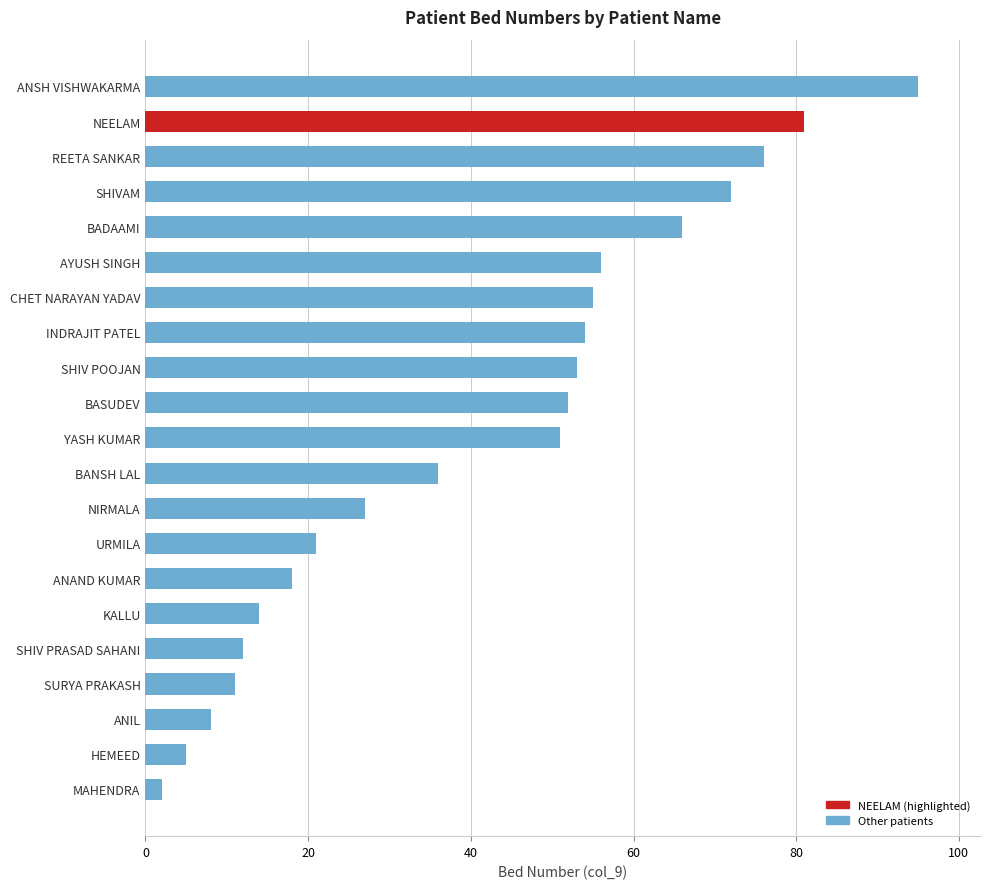

Rank the categories by value from lowest to highest.

MAHENDRA, HEMEED, ANIL, SURYA PRAKASH, SHIV PRASAD SAHANI, KALLU, ANAND KUMAR, URMILA, NIRMALA, BANSH LAL, YASH KUMAR, BASUDEV, SHIV POOJAN, INDRAJIT PATEL, CHET NARAYAN YADAV, AYUSH SINGH, BADAAMI, SHIVAM, REETA SANKAR, NEELAM, ANSH VISHWAKARMA